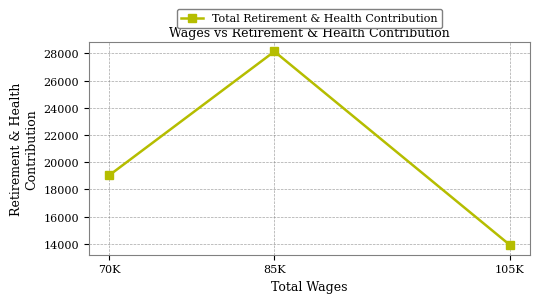

True or false: the data shows 37484 at 85K.

False